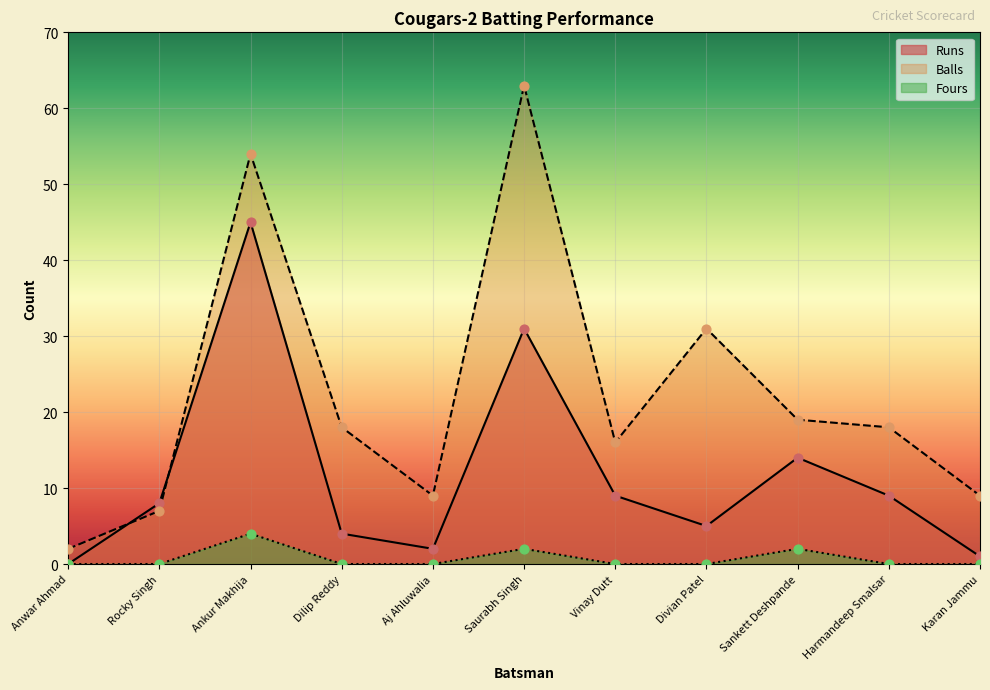

Which series reaches the maximum Y coordinate?

Balls